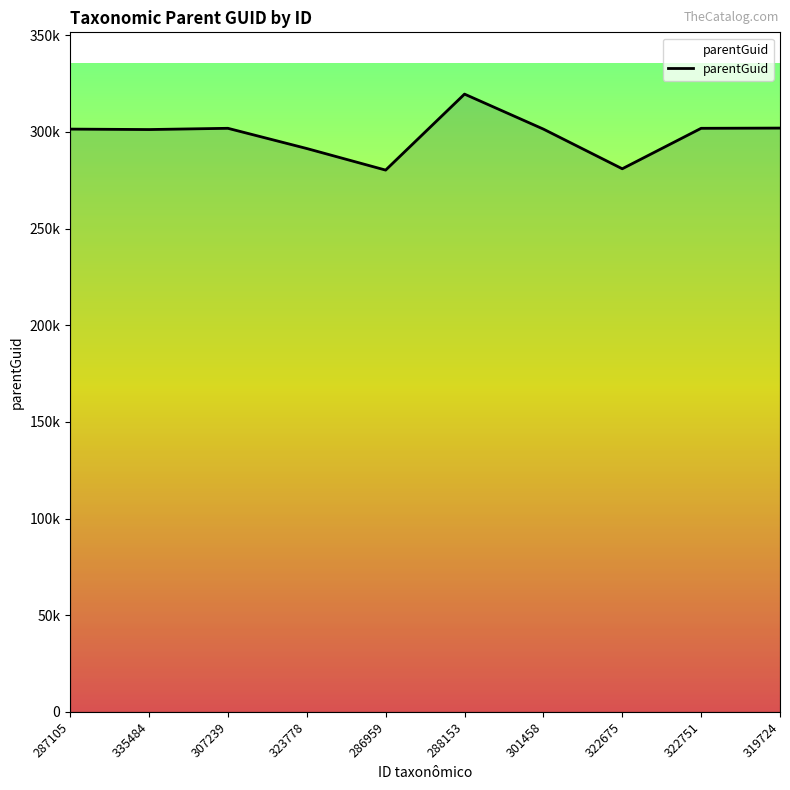

Rank the categories by value from highest to lowest.

288153, 319724, 307239, 322751, 287105, 301458, 335484, 323778, 322675, 286959